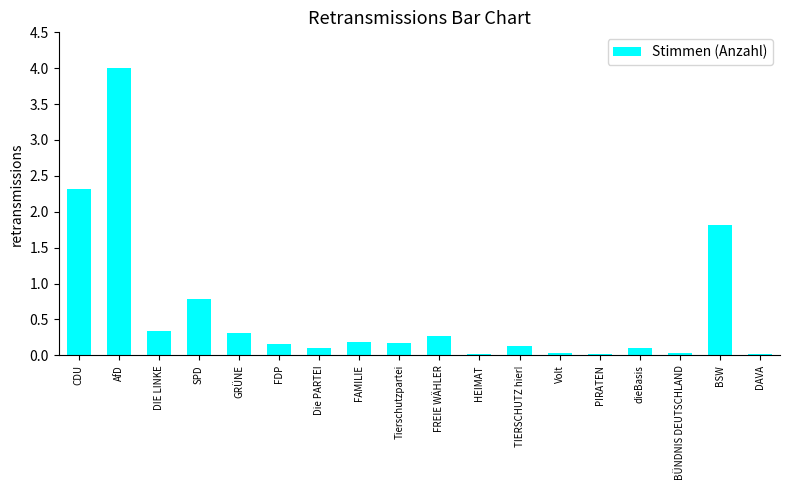

Is it true that the value at SPD is 0.8?

True